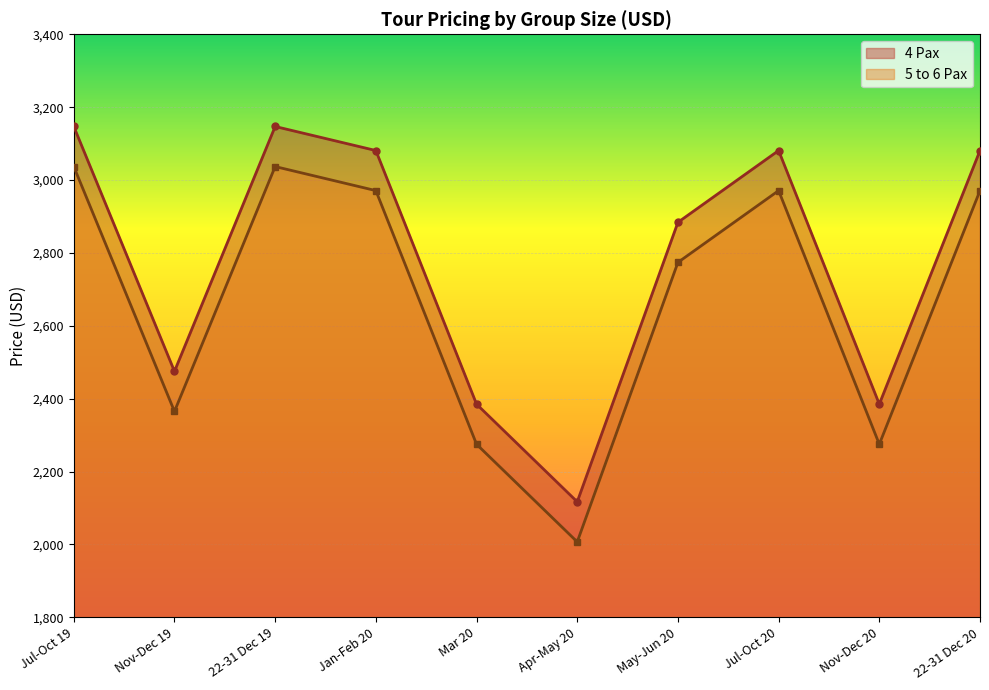

Reading right to left, list all the values displayed in this chart.

4 Pax: 22-31 Dec 20=3081	Nov-Dec 20=2385	Jul-Oct 20=3081	May-Jun 20=2884	Apr-May 20=2117	Mar 20=2385	Jan-Feb 20=3081	22-31 Dec 19=3147	Nov-Dec 19=2475	Jul-Oct 19=3147
5 to 6 Pax: 22-31 Dec 20=2971	Nov-Dec 20=2275	Jul-Oct 20=2971	May-Jun 20=2774	Apr-May 20=2007	Mar 20=2275	Jan-Feb 20=2971	22-31 Dec 19=3037	Nov-Dec 19=2365	Jul-Oct 19=3037